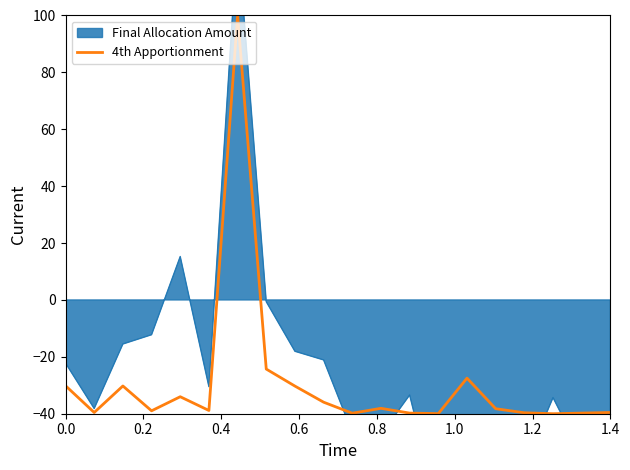

How many negative values are there?

19